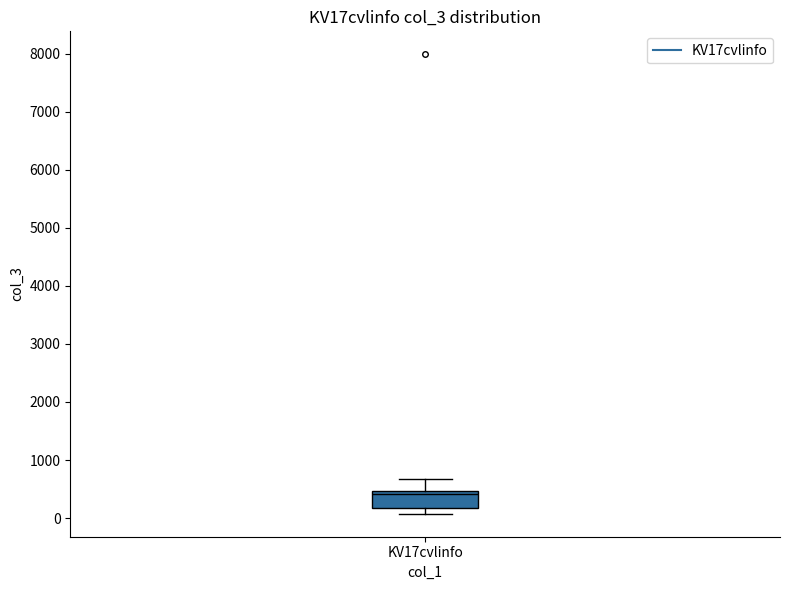

Where is the upper edge of the box for KV17cvlinfo on the y-axis? The values are not printed on the chart, so give them approximately, as read against the axis.

500